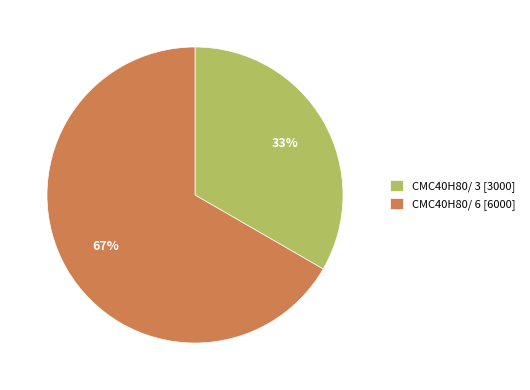

What is the smallest slice in the pie chart?

CMC40H80/ 3